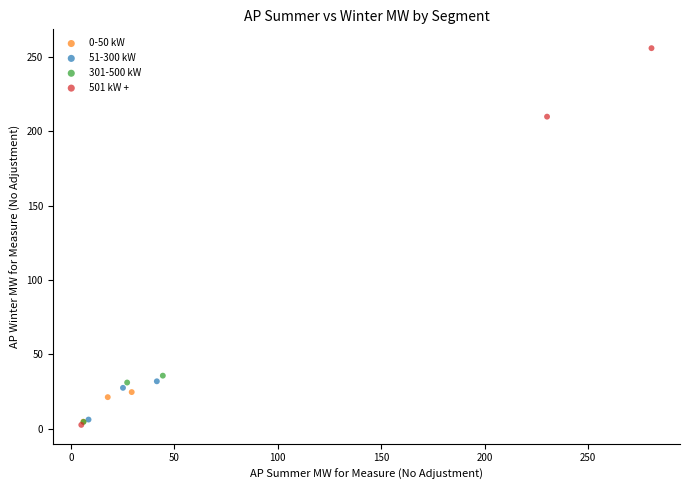

Which series reaches the maximum Y coordinate?

501 kW +